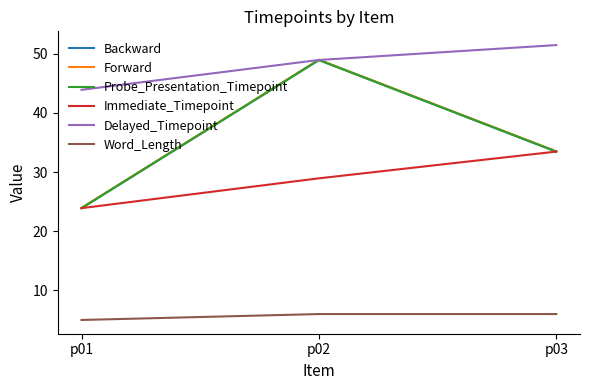

What is the difference between the maximum and minimum values in the Immediate_Timepoint series?

9.6